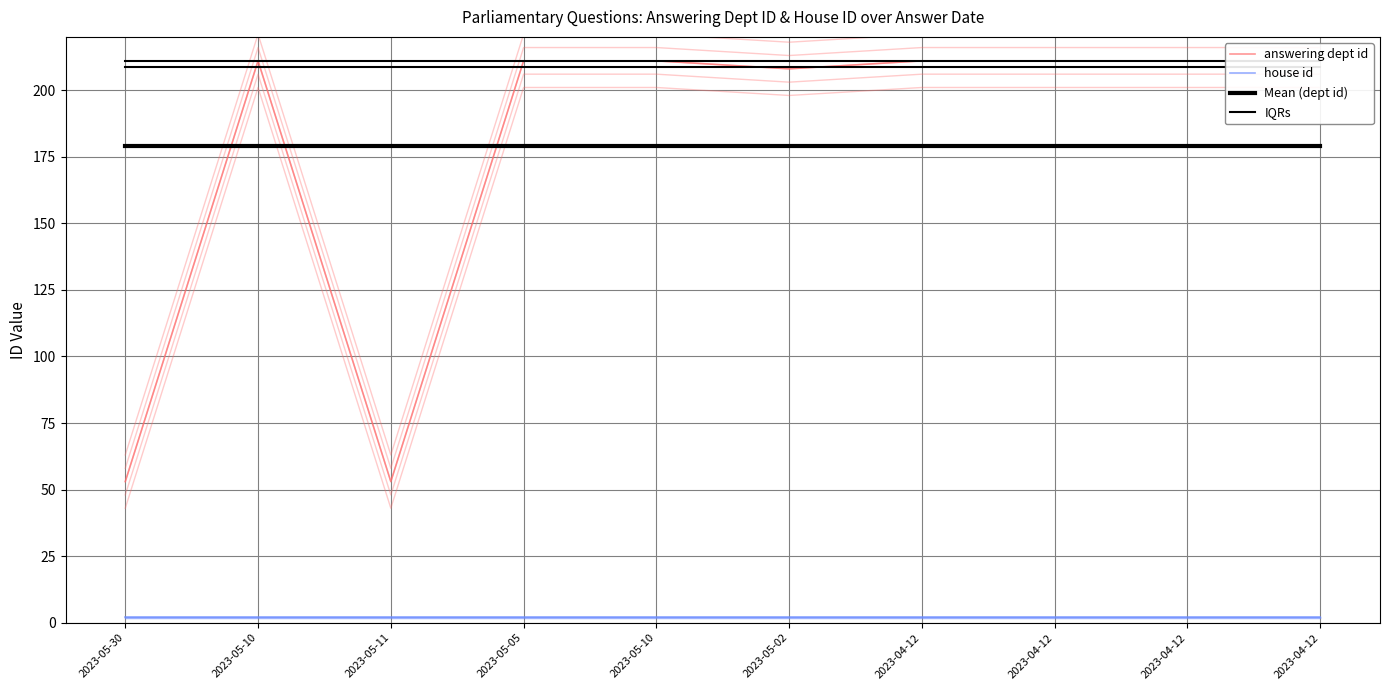

What is the total value across all series at 2023-04-12?

600.9